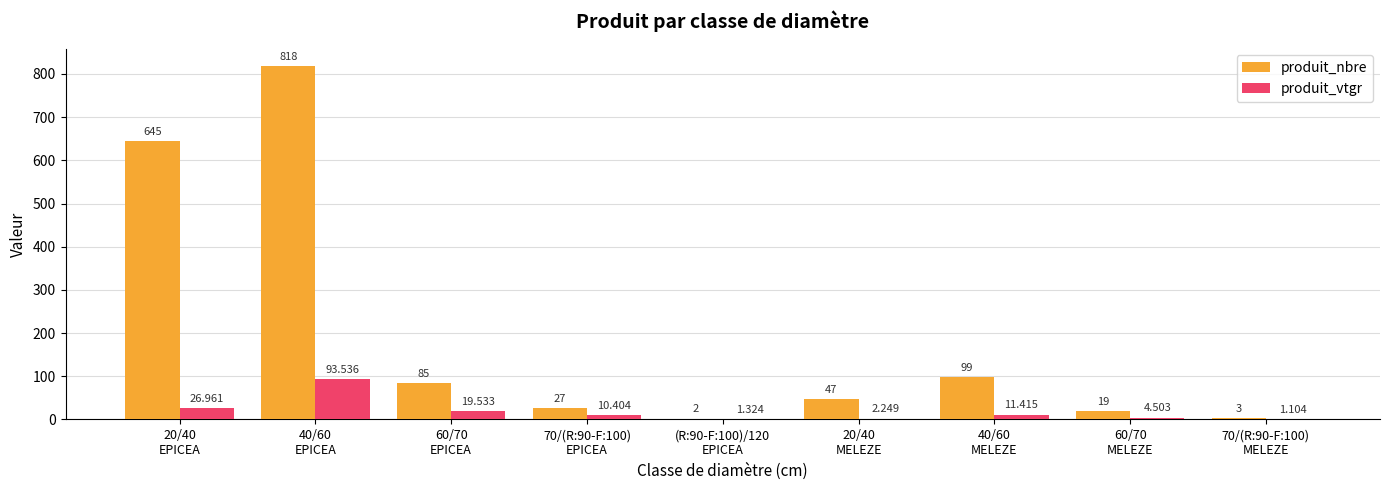

Which series has the largest total across all categories?

produit_nbre